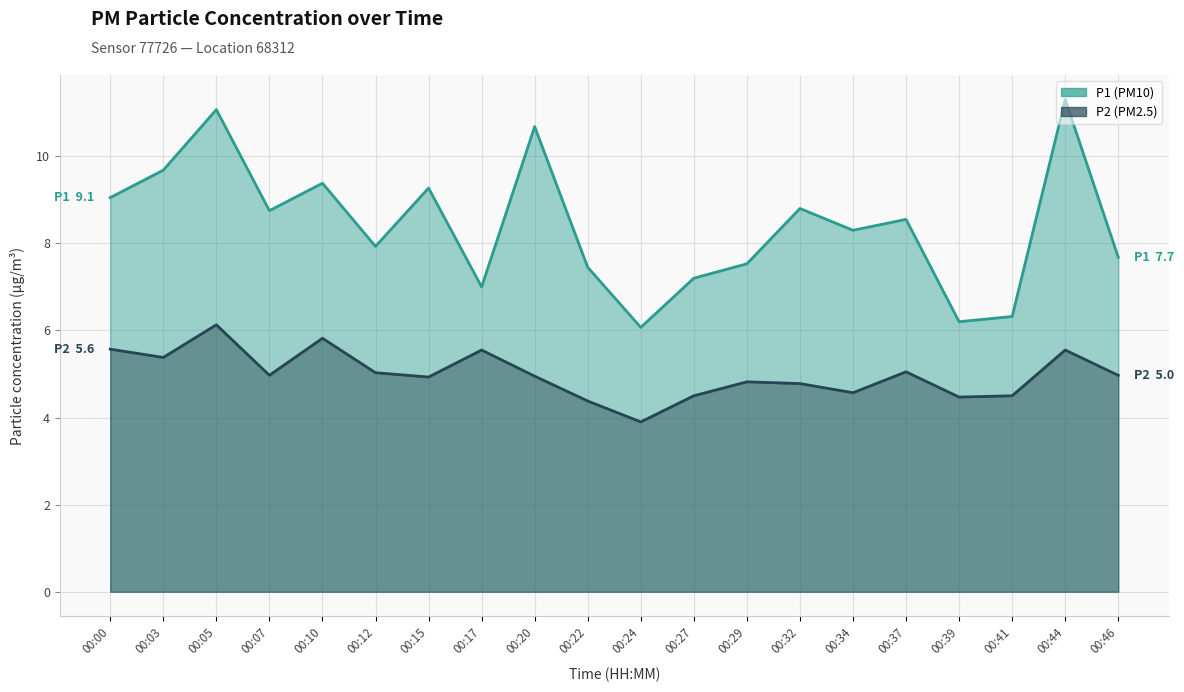

Where is P1 nearest to the value 8?

00:12